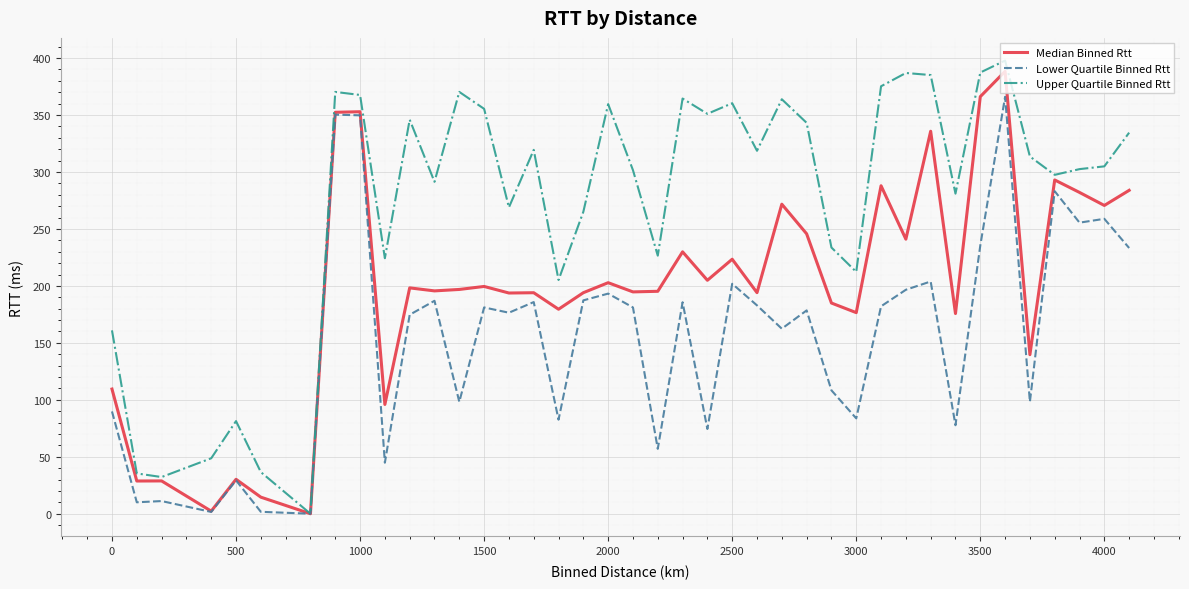

What is the maximum value shown in the chart?

397.8